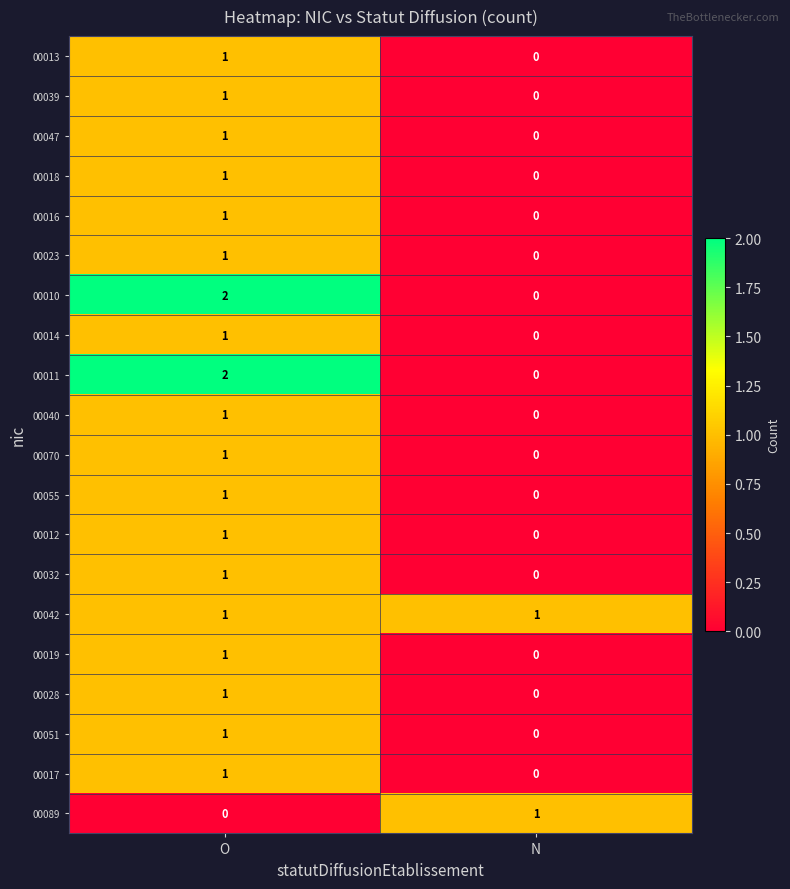

The value of 00012 at O is 0. True or false?

False